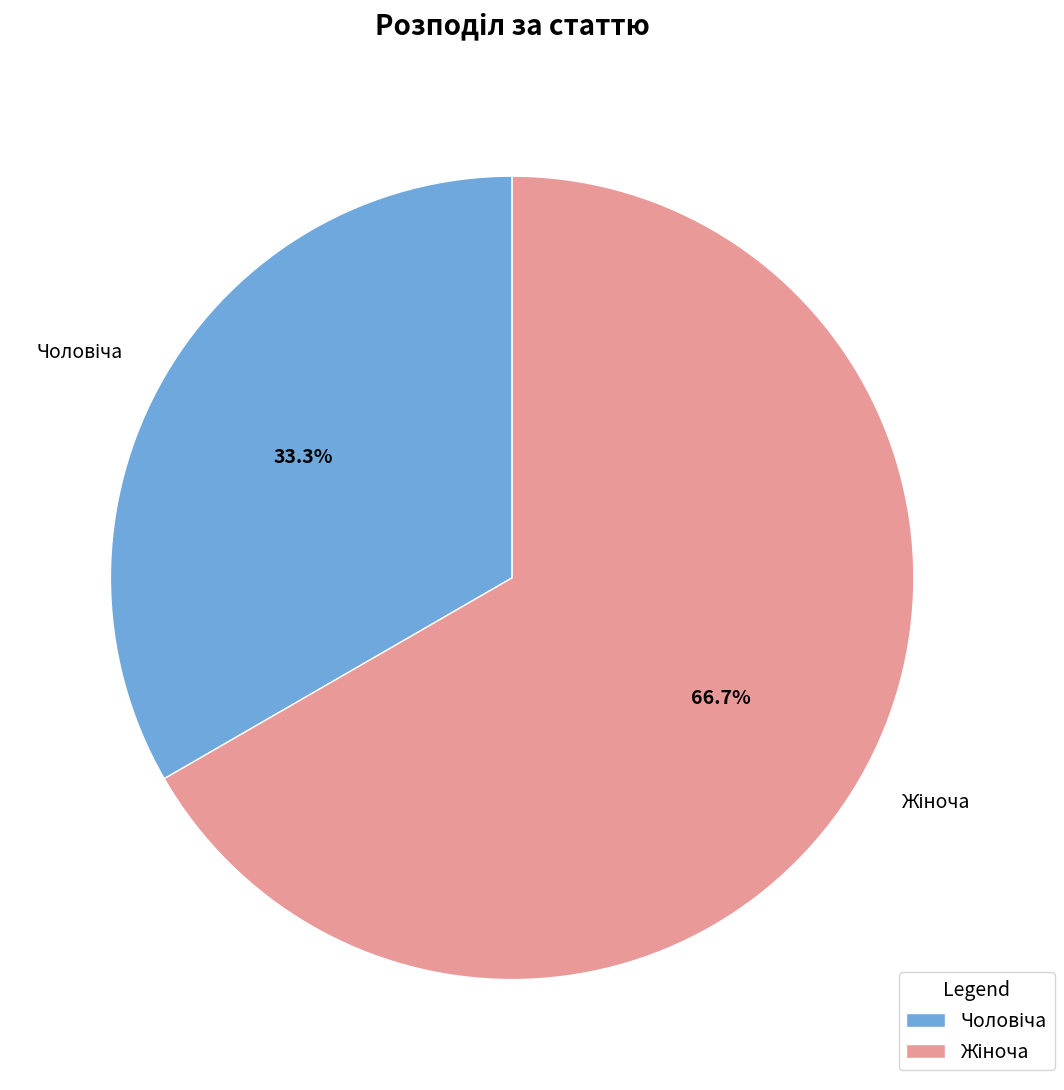

Count the number of slices in the pie.

2